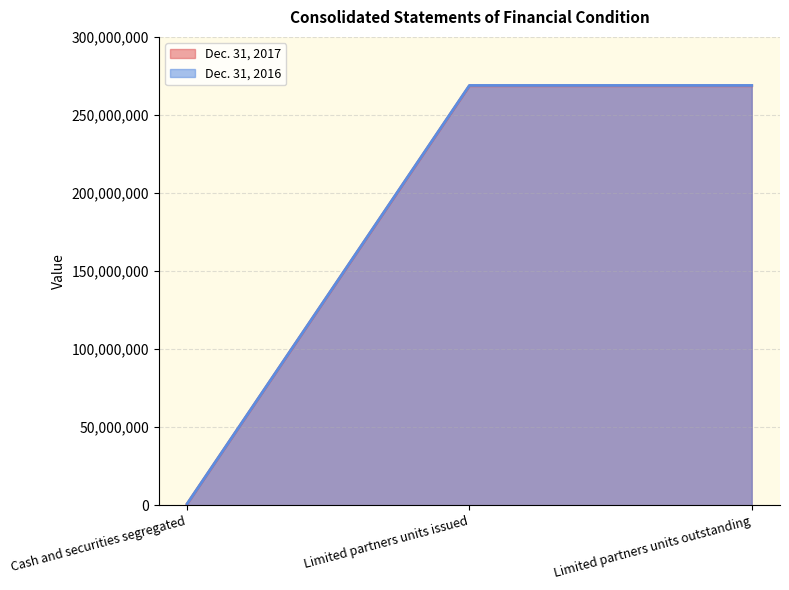

Is it true that Dec. 31, 2017 equals 268659333 at Limited partners units issued?

True